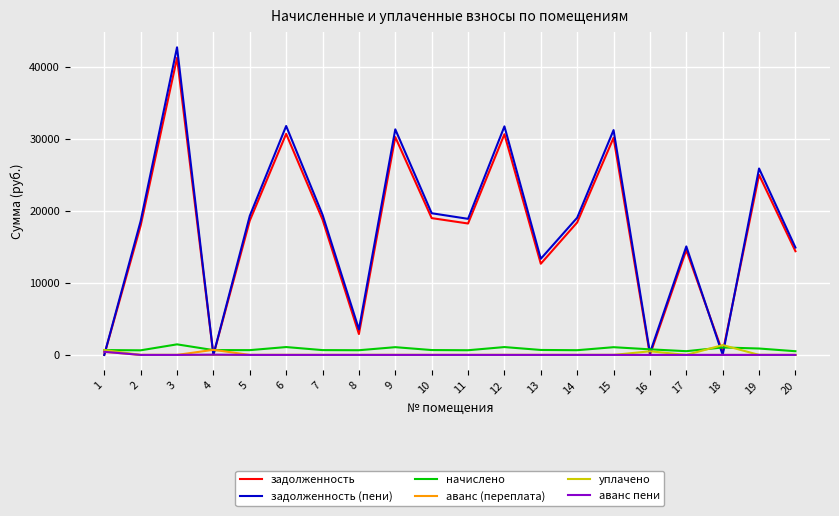

What is the difference between the maximum and minimum values in the аванс пени series?

432.6